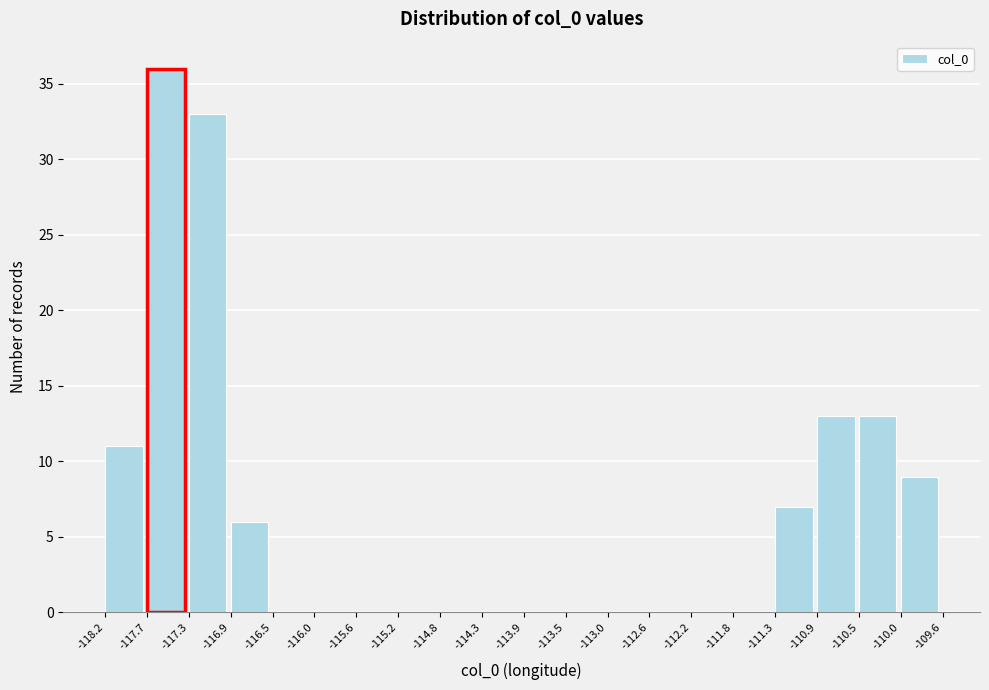

Over which range of the x-axis is the bar tallest?

-117.7 to -117.3